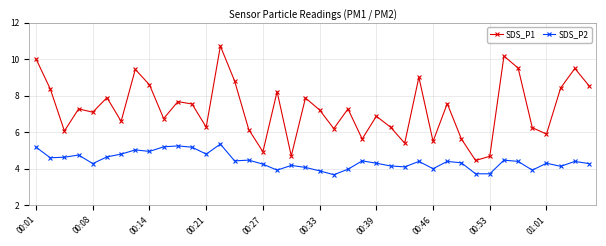

List the series in order of their peak value, highest first.

SDS_P1, SDS_P2